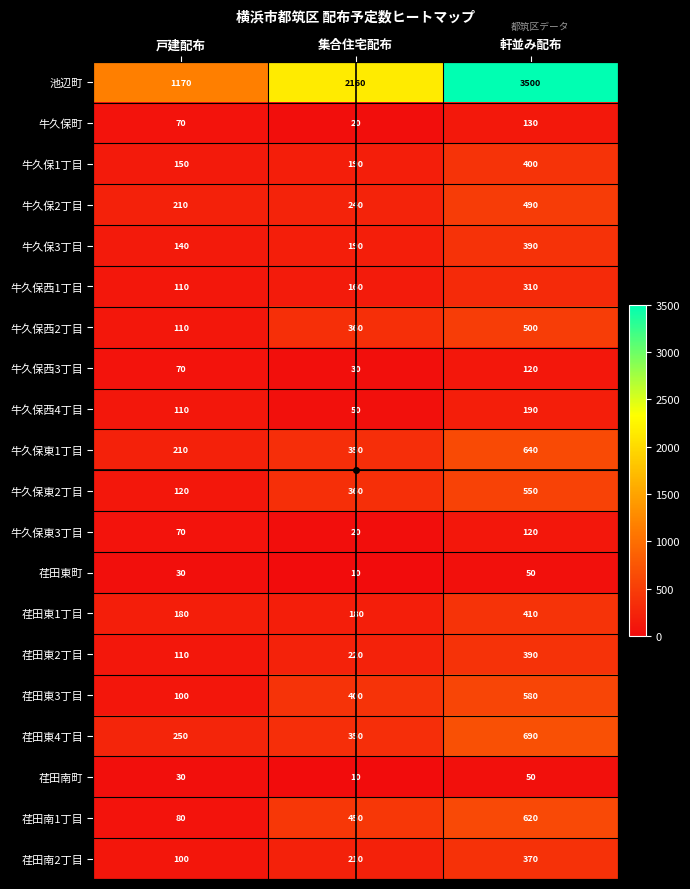

What is the approximate value of 荏田南1丁目 at 戸建配布?

80